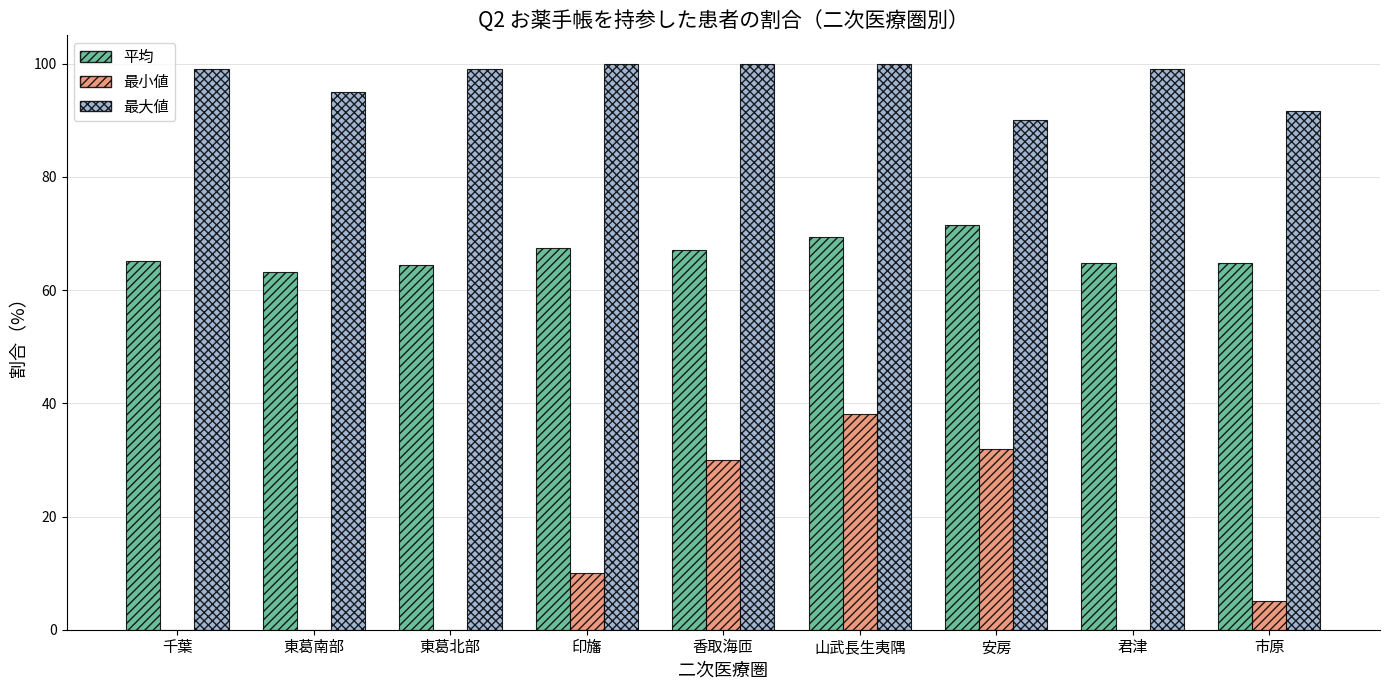

At which category is the sum across all series the highest?

山武長生夷隅